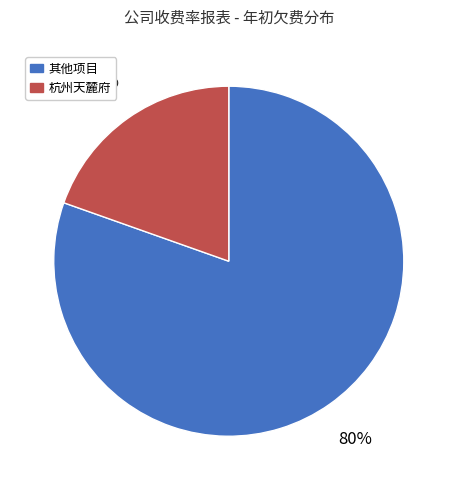

Is the sum of 杭州天麓府 and 其他项目 greater than half?

Yes